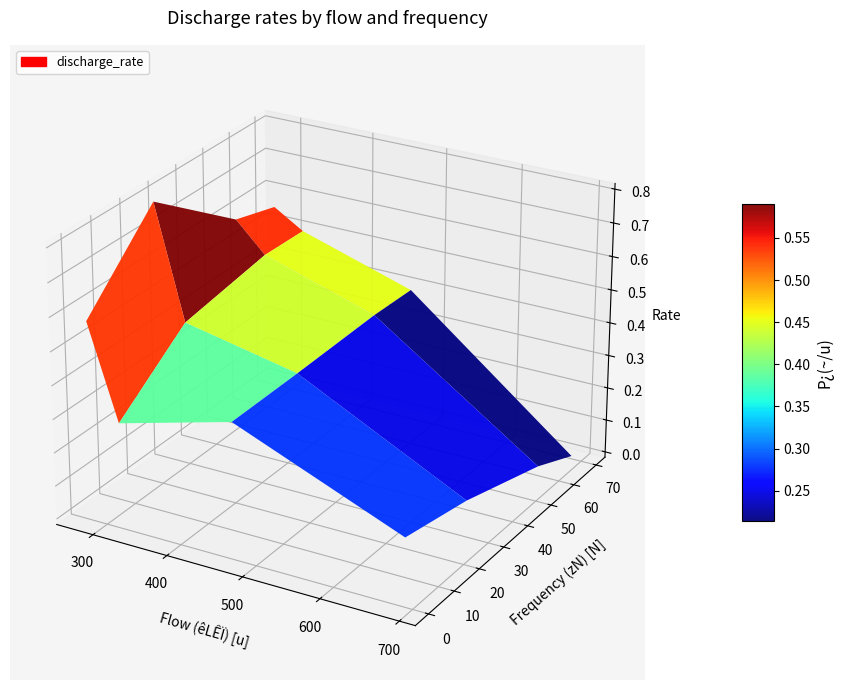

True or false: 54 has a value of 1.4 at 0.

False